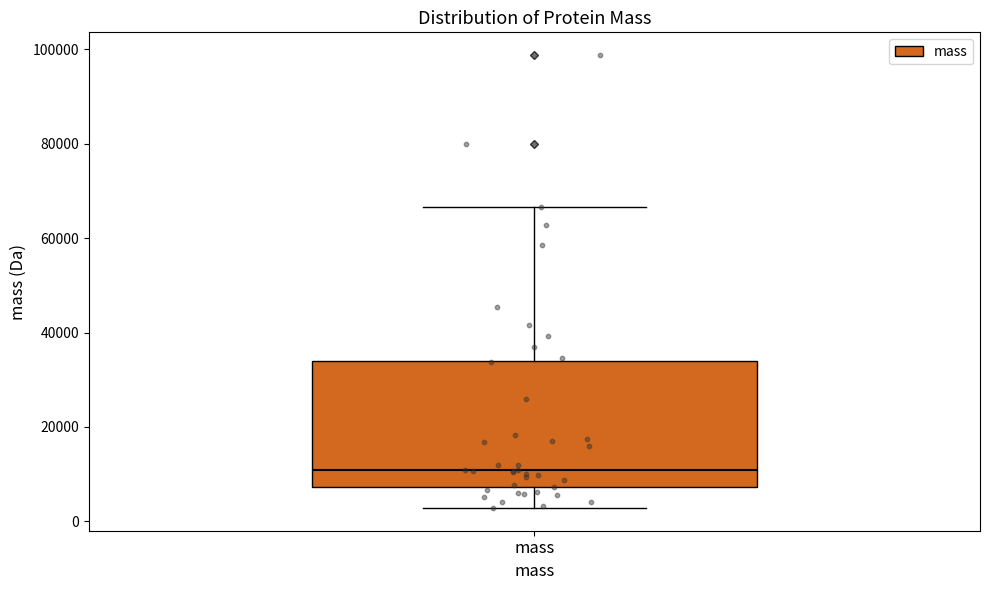

Read this box plot against the y-axis: the position of the median line, the range covered by the box, and the ends of both whiskers. The values are not printed on the chart, so give them approximately, as read against the axis.

median 10000, box 8000 to 34000, whiskers 2000 to 66000